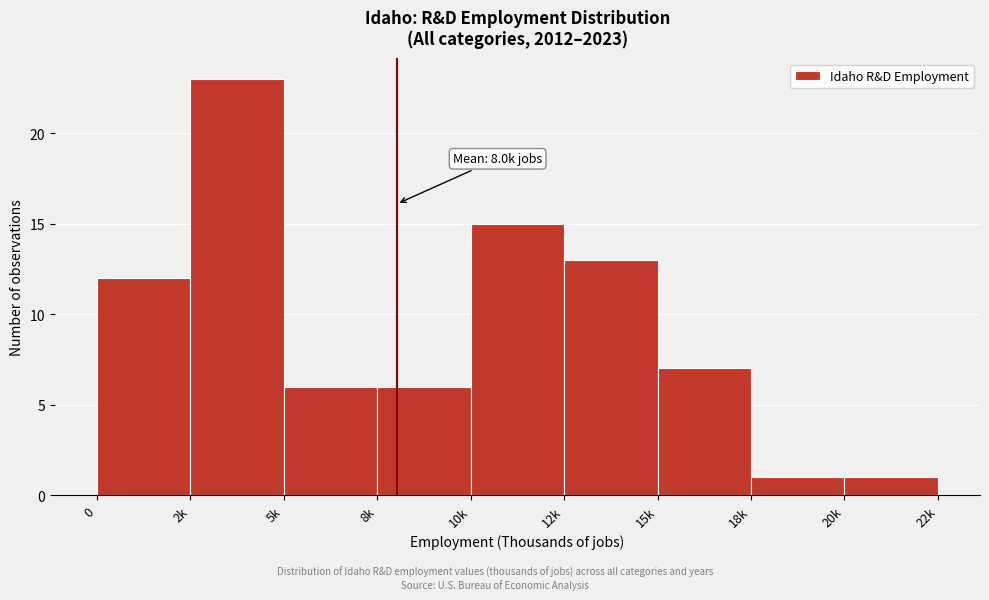

Reading left to right, extract all data points from this chart.

0=12	2k=23	5k=6	8k=6	10k=15	12k=13	15k=7	18k=1	20k=1